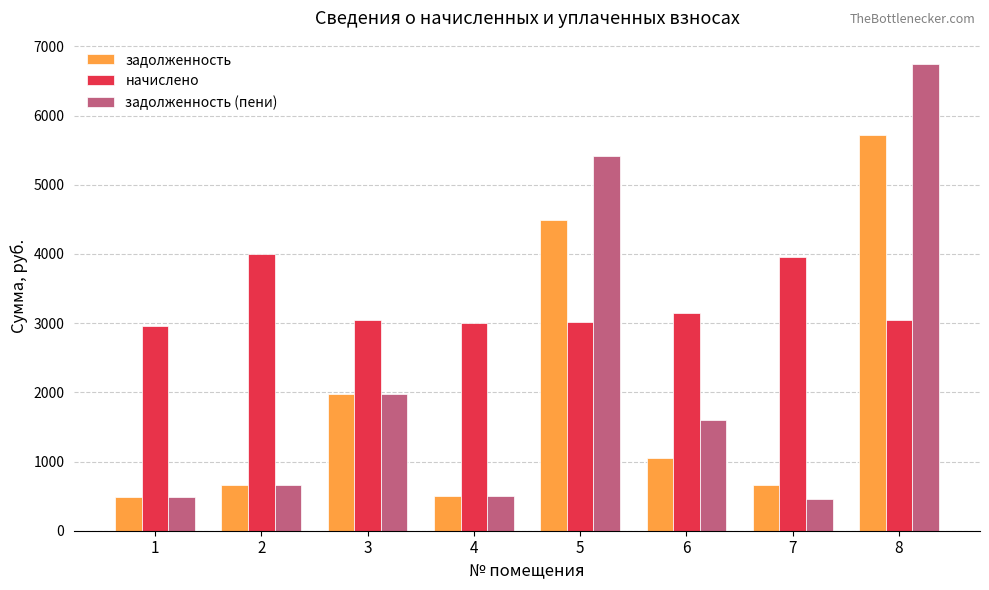

What are all the series names shown in the legend?

задолженность, начислено, задолженность (пени)